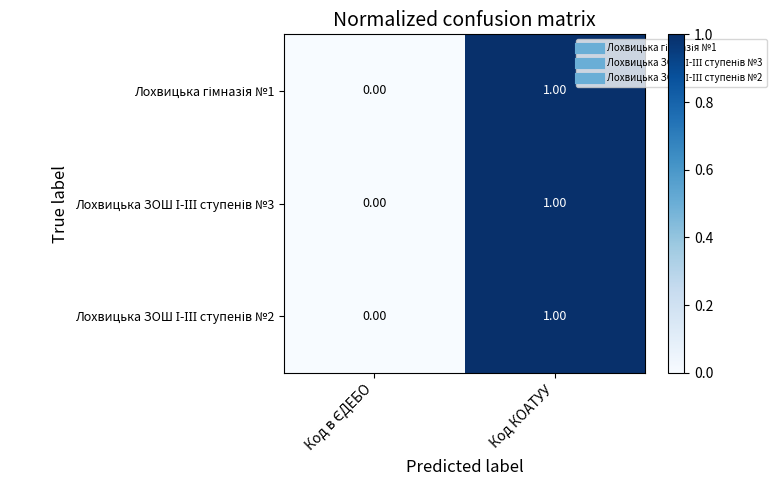

At which category does the chart reach its peak across all series?

Код КОАТУУ